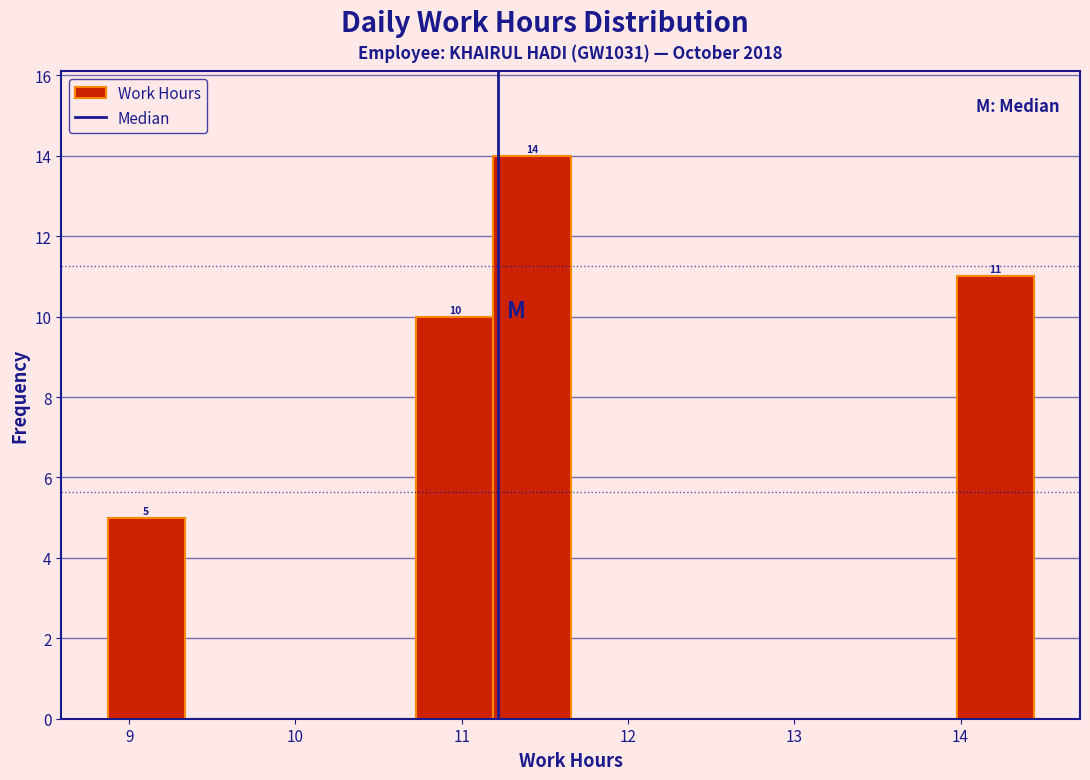

Over which range of the x-axis is the bar tallest?

11.2 to 11.7